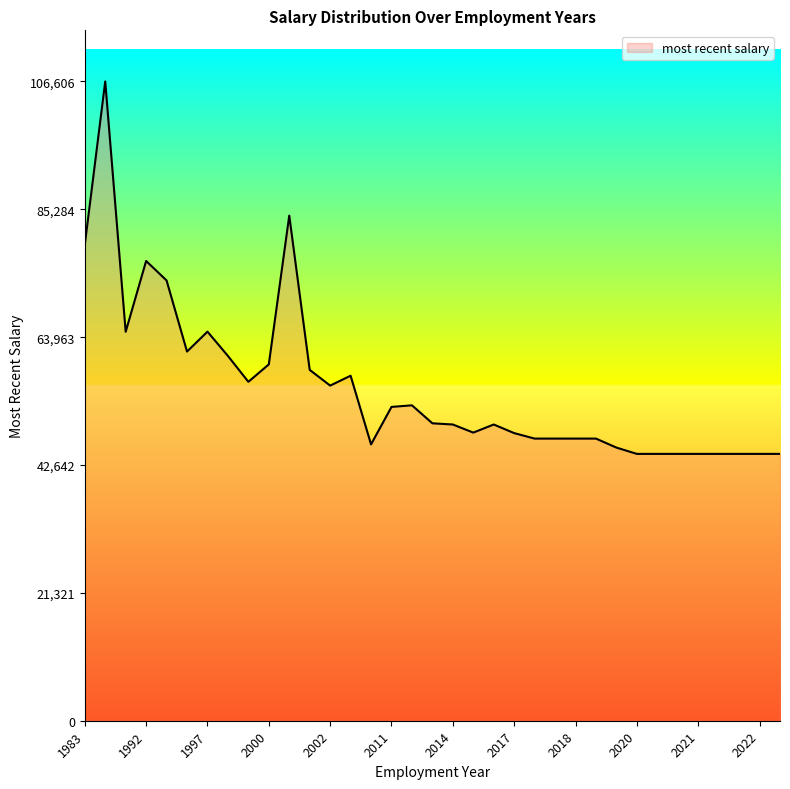

What is the greatest value displayed?

106606